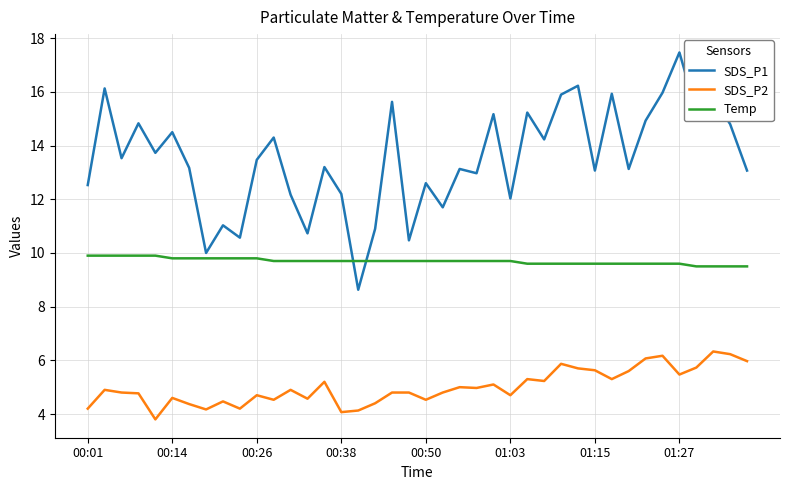

Which series has the largest total across all categories?

SDS_P1